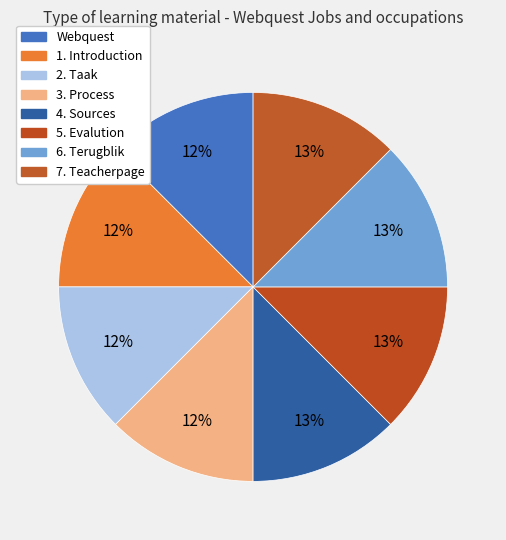

To the nearest percent, what percentage of the pie is 2. Taak?

12%